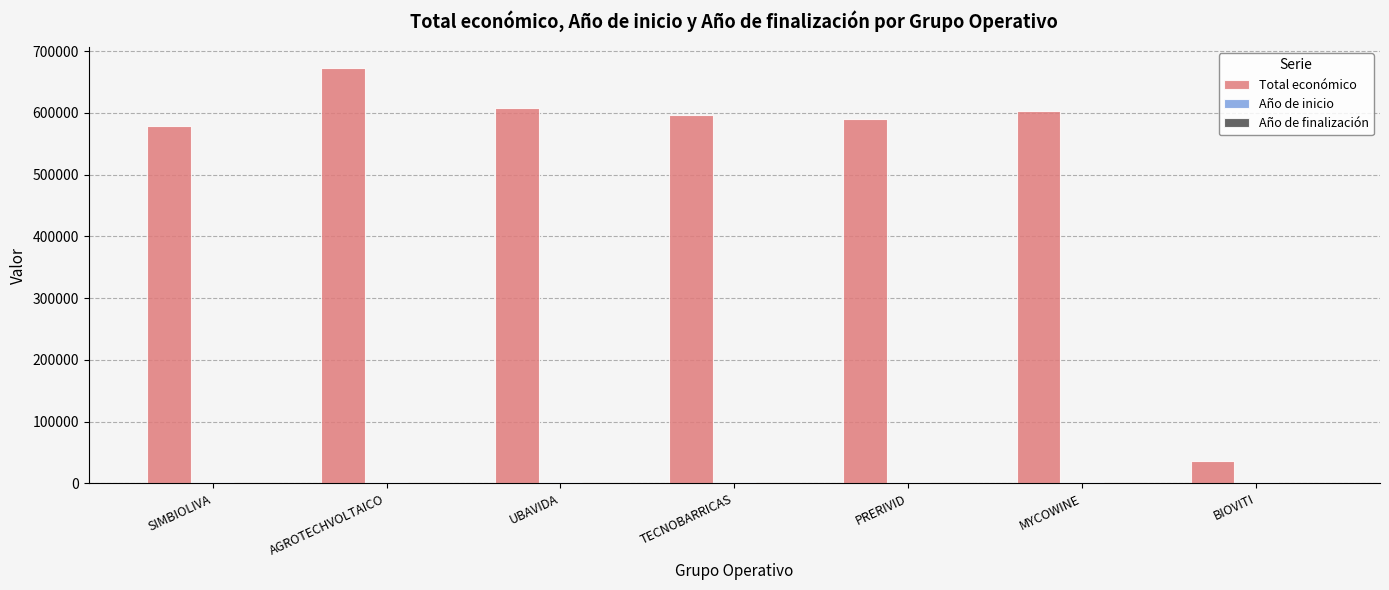

What is the average value of the Total económico series?

526336.9